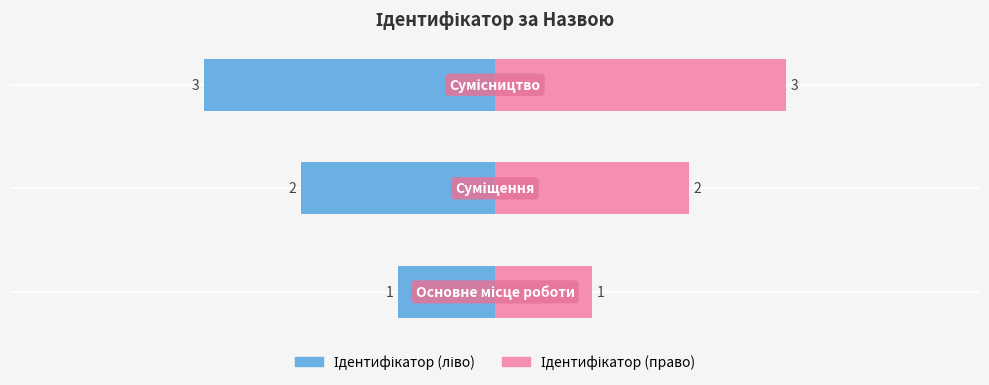

What is the minimum value for Назва (Ідентифікатор)?

1